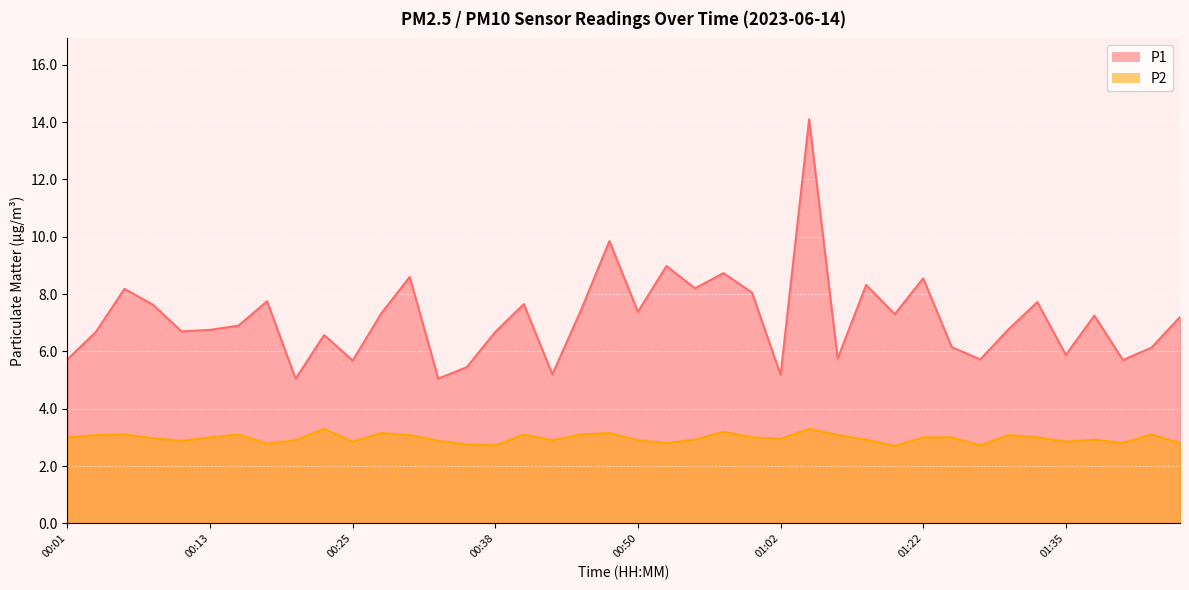

How many lines are shown in the chart?

2